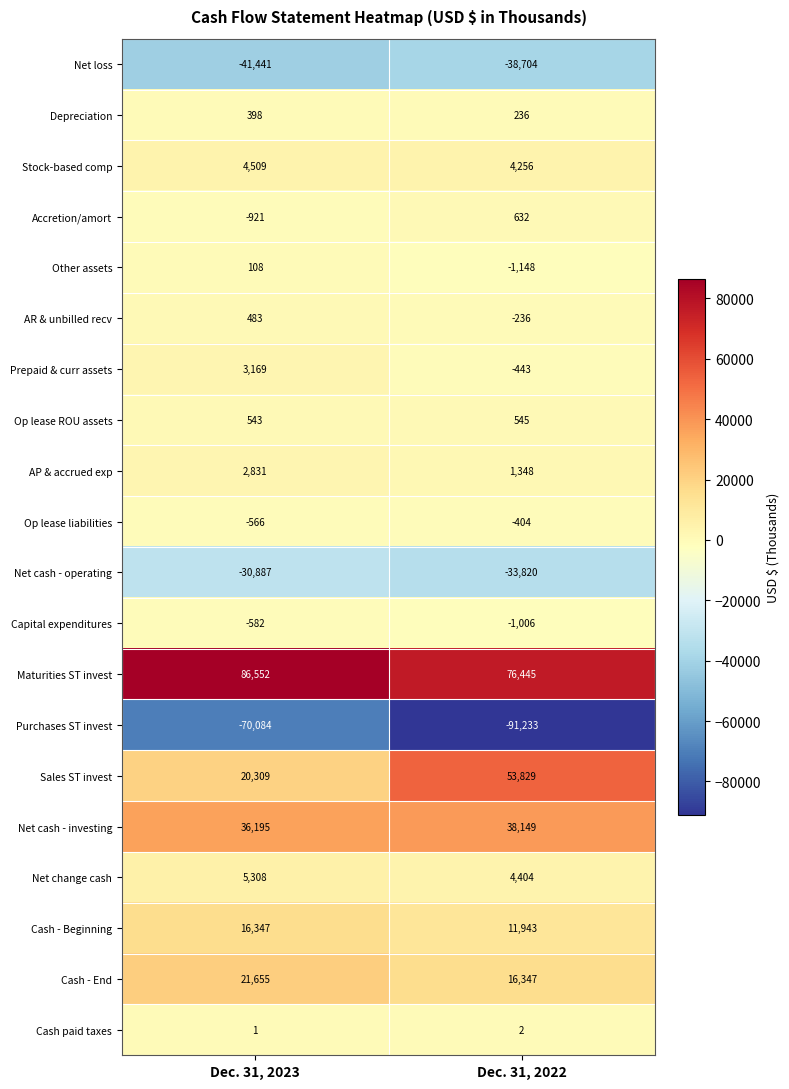

Which series has the largest total across all categories?

Maturities ST invest